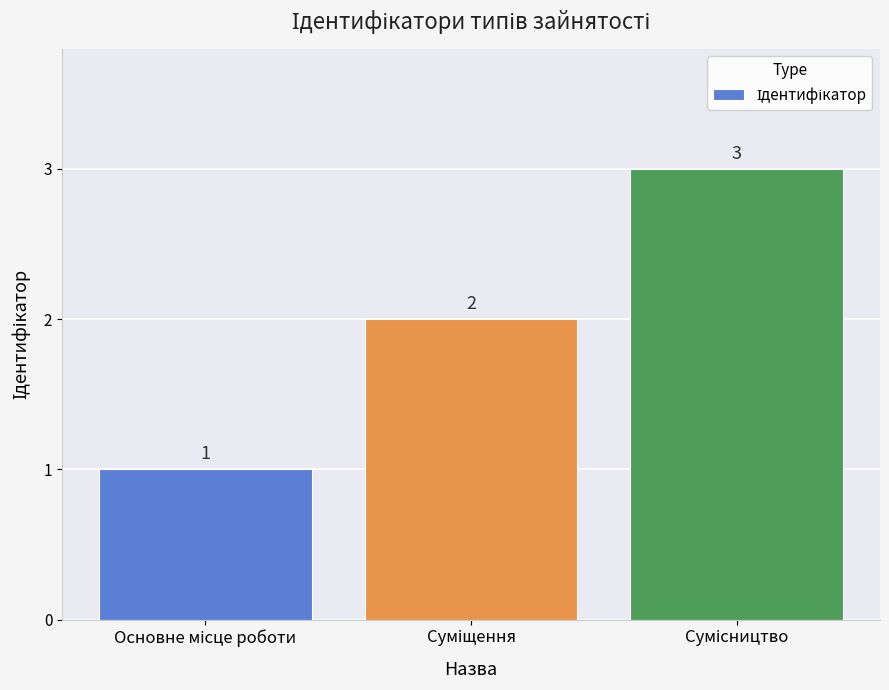

What is the difference between the maximum and minimum values?

2